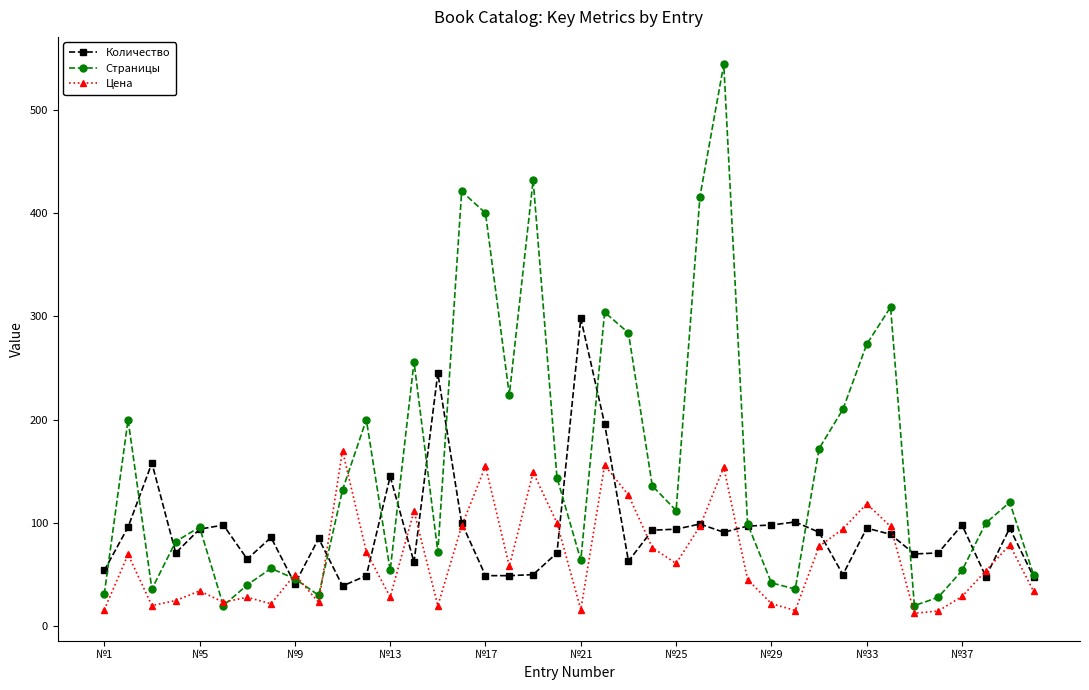

Which series has the largest range (max minus min)?

Страницы